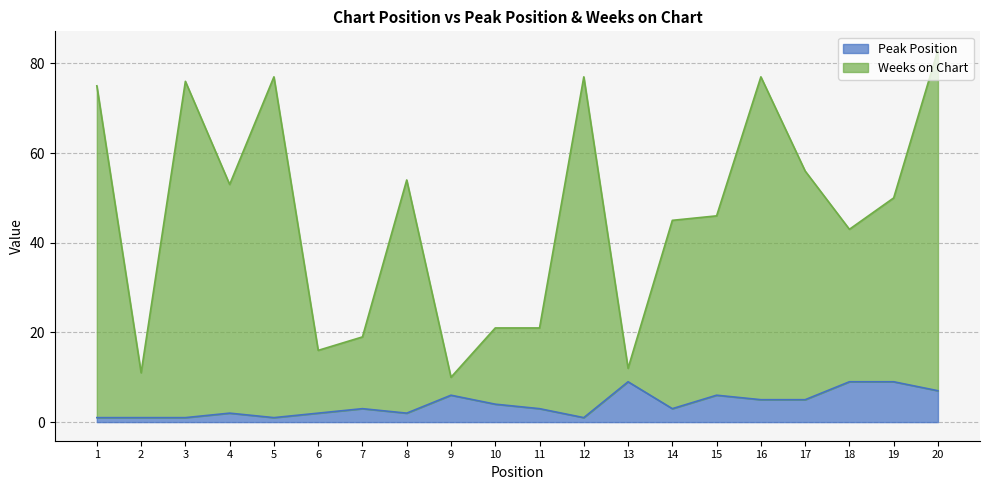

Reading left to right, transcribe all the data shown in this chart.

Peak Position: 1	1	1	2	1	2	3	2	6	4	3	1	9	3	6	5	5	9	9	7
Weeks on Chart: 75	11	76	53	77	16	19	54	10	21	21	77	12	45	46	77	56	43	50	83